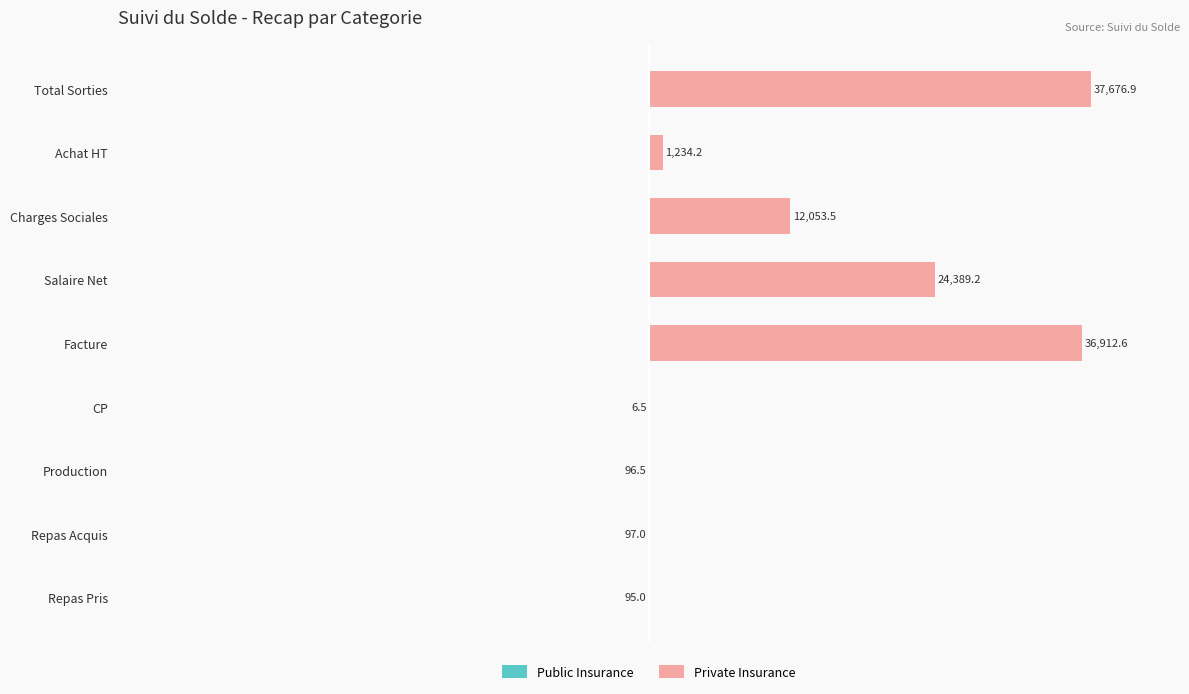

How many values in the Private Insurance series are below 3?

4